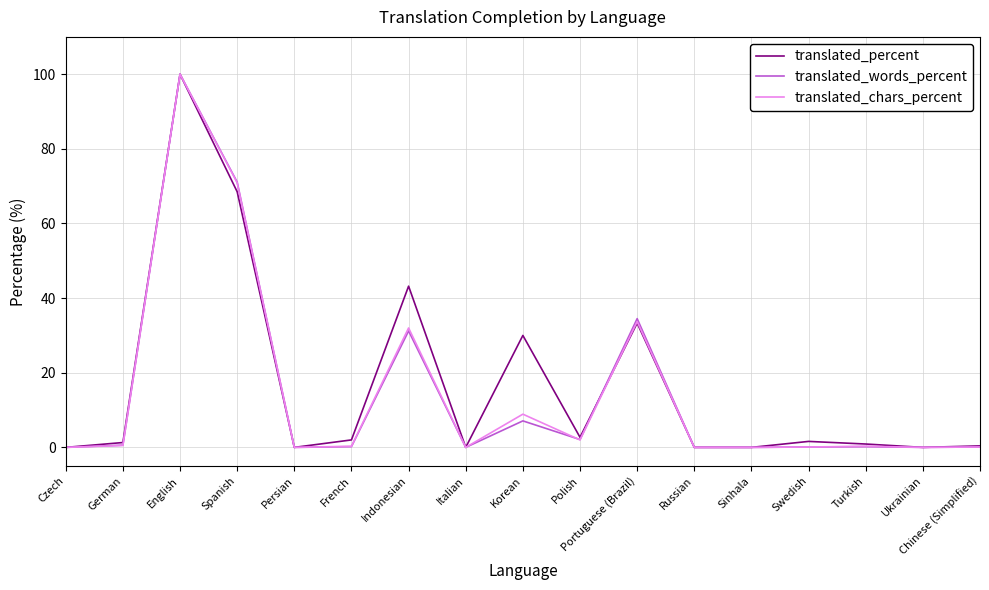

Is it true that translated_chars_percent equals 54.7 at Portuguese (Brazil)?

False